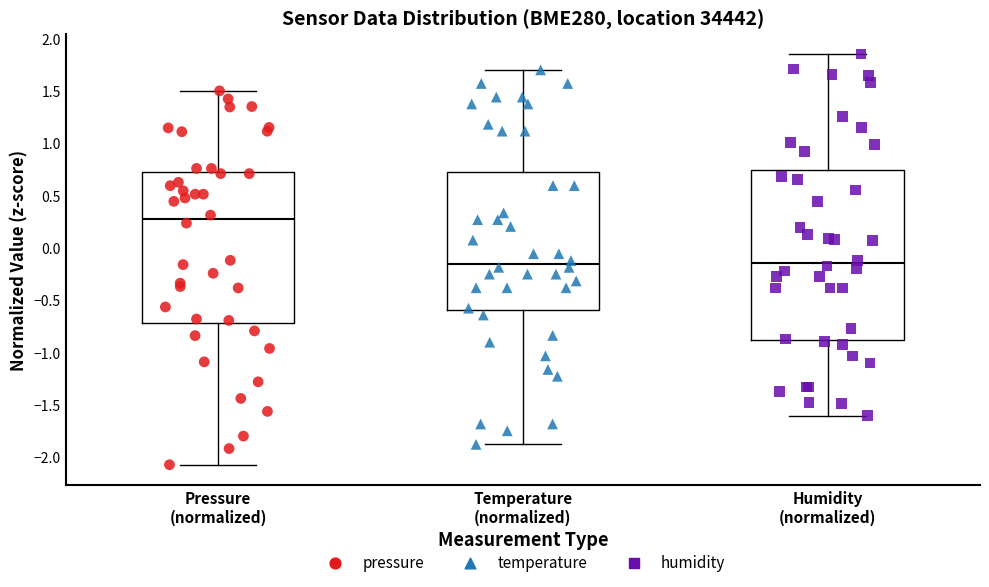

Comparing the boxes themselves (not the whiskers), which one is the tallest?

Humidity (normalized)